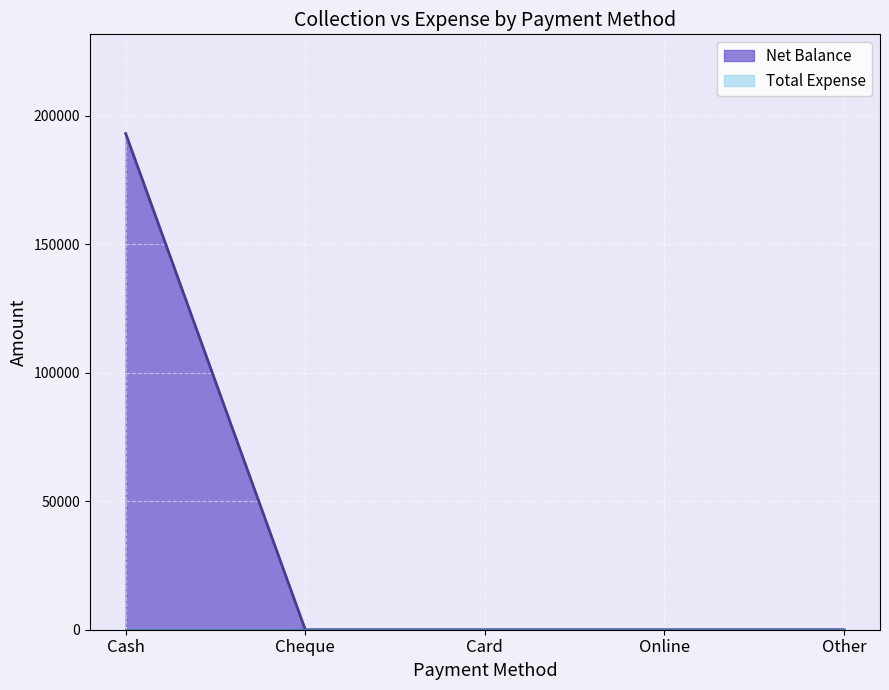

The value at Card is 65753. True or false?

False